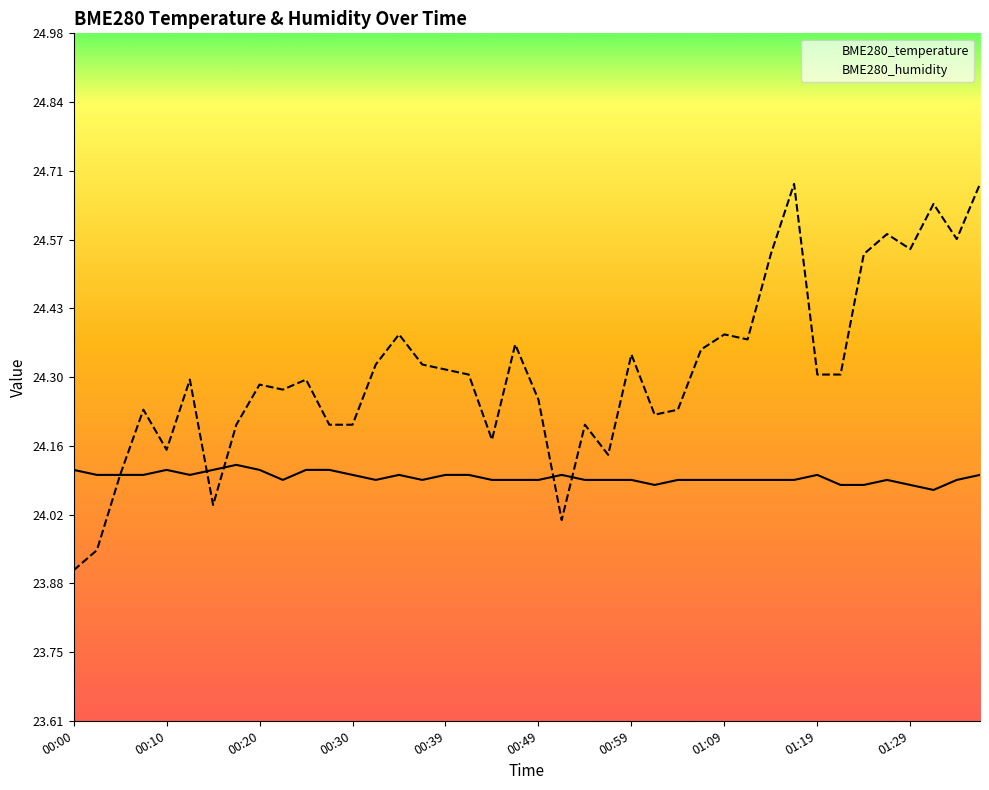

At how many categories does at least one series exceed 24?

40